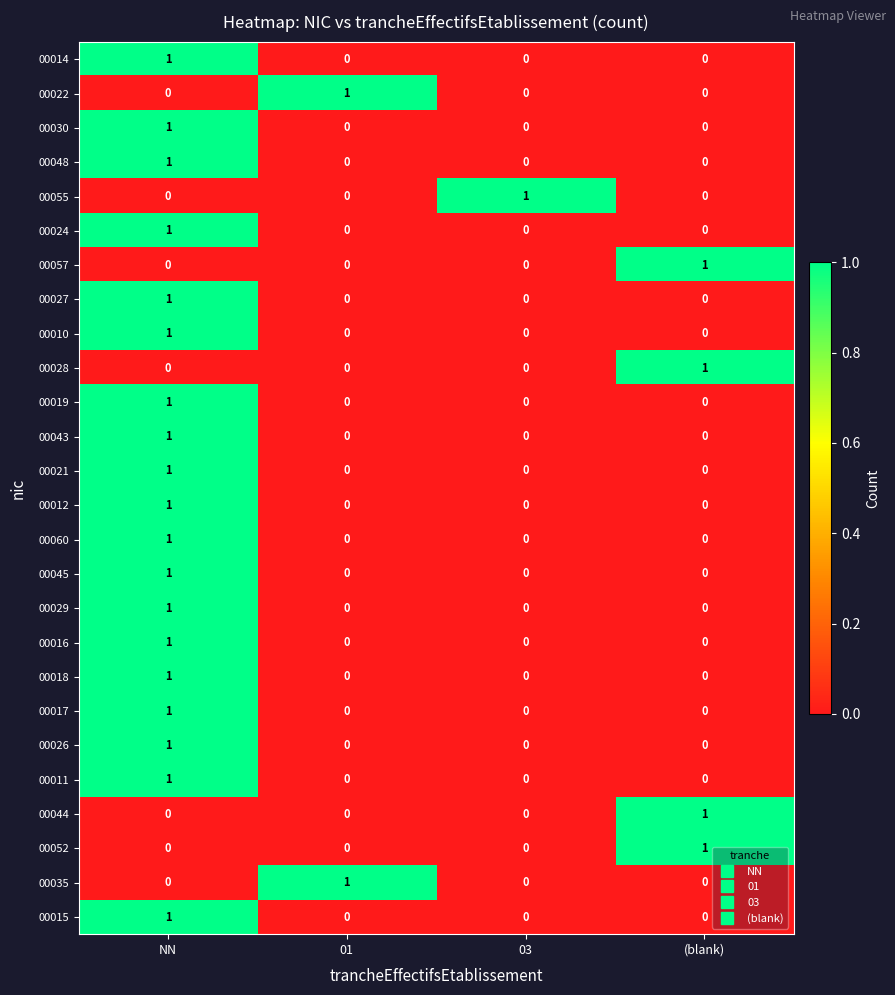

How many 00018 values are between 0 and 1?

4